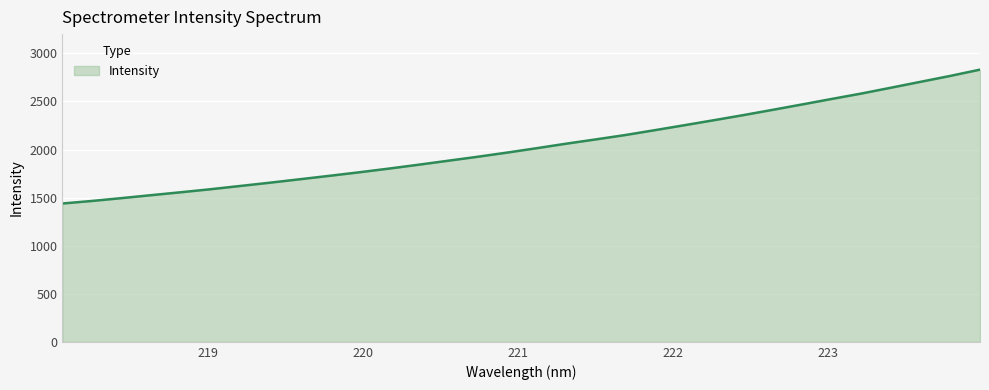

What is the minimum value shown in the chart?

1438.5